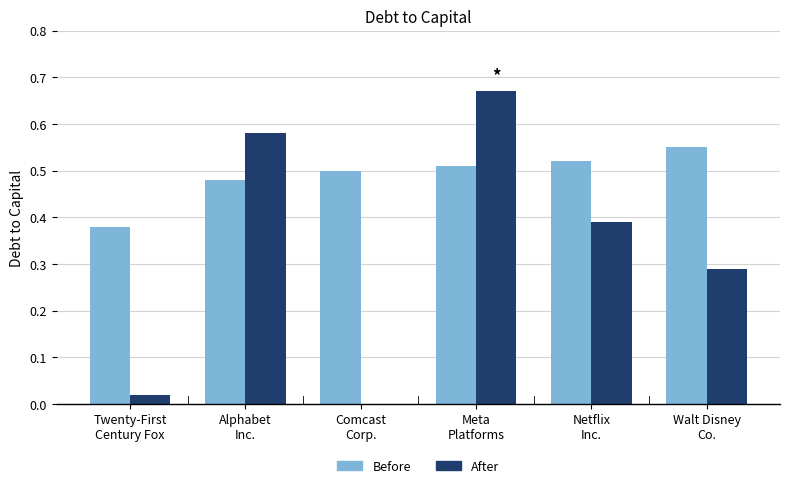

Which series has the largest total across all categories?

Before